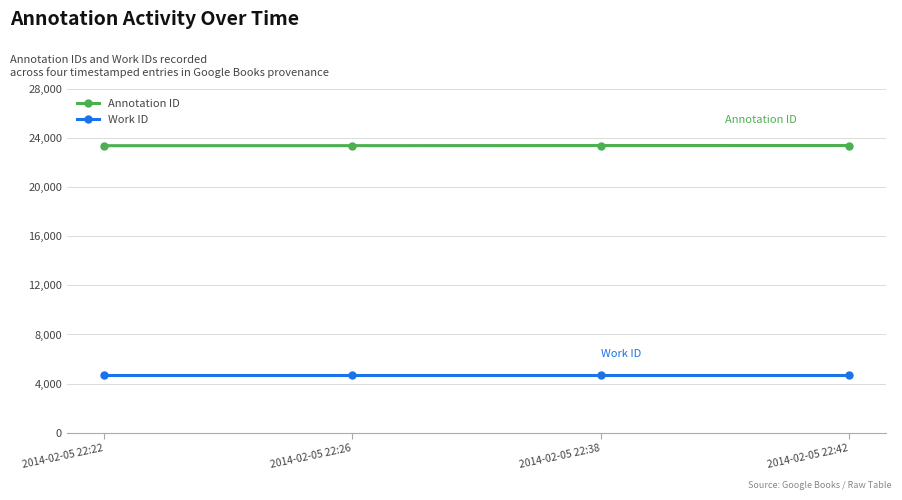

Which series has the largest total across all categories?

Annotation ID